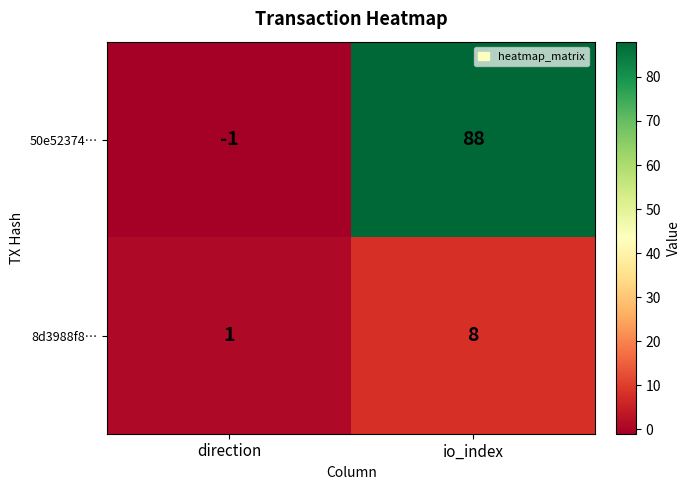

What is the difference between the 50e52374… values at direction and io_index?

89